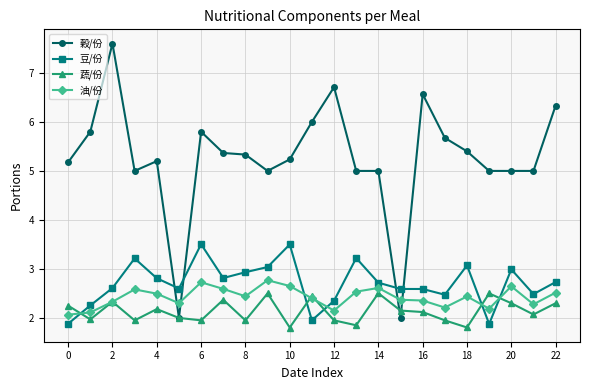

Is this an area chart (filled region under the line)?

No